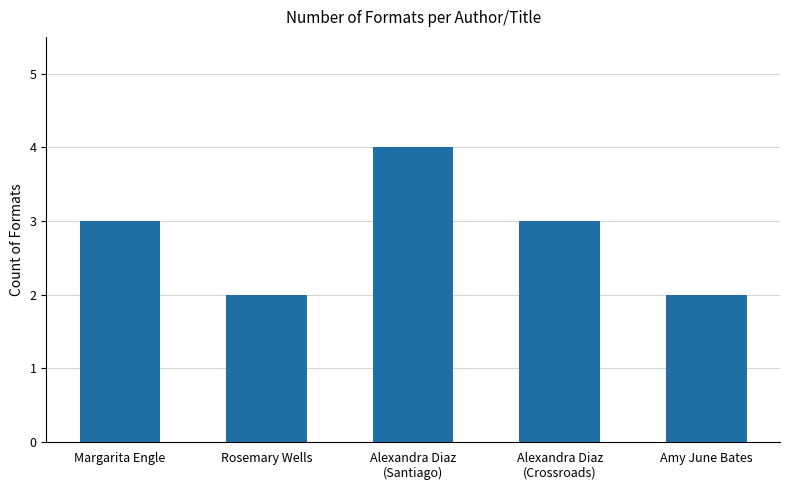

True or false: the data shows 4 at Alexandra Diaz
(Santiago).

True